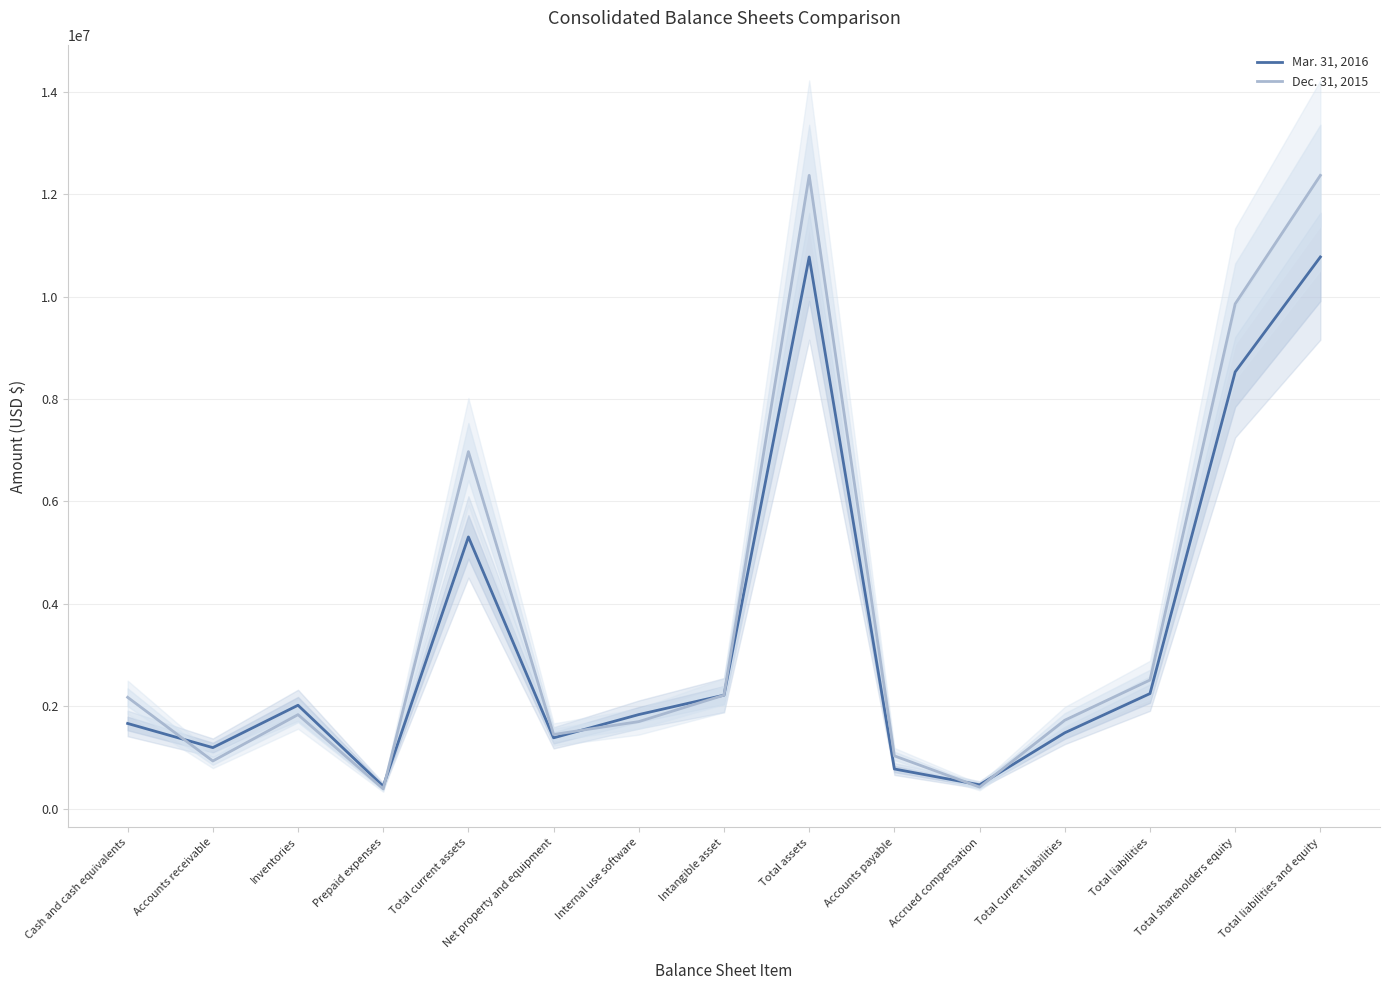

What is the label of the 2nd point from the right?

Total shareholders equity